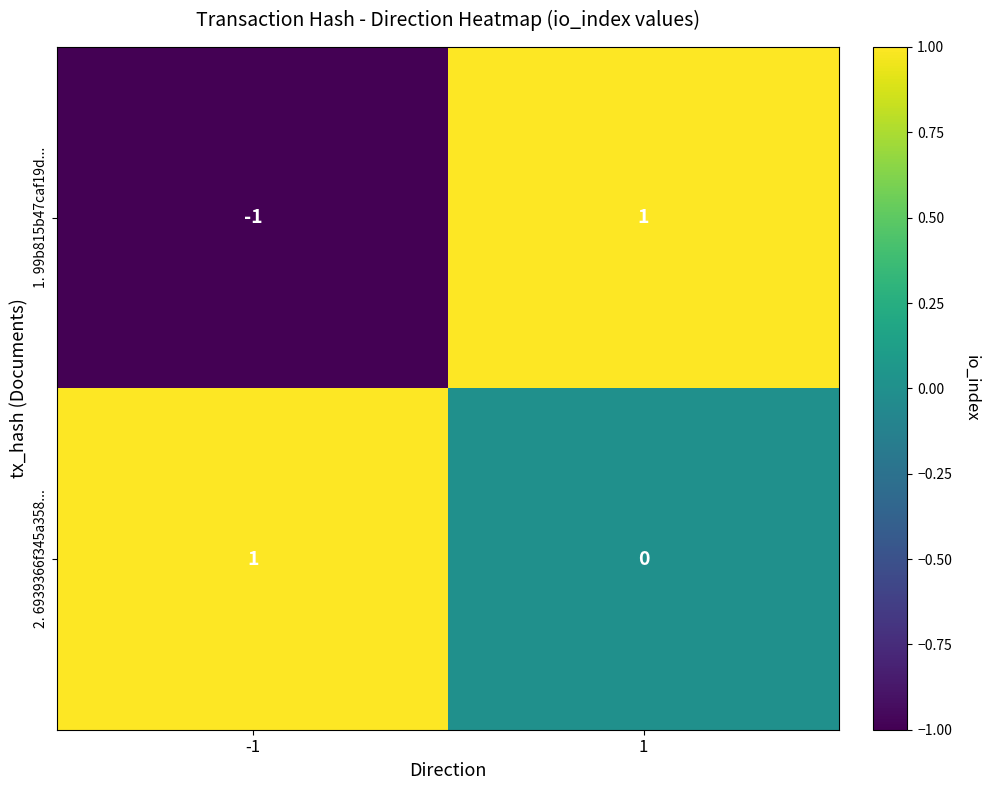

At 1, list the series in order from largest to smallest.

1. 99b815b47caf19d..., 2. 6939366f345a358...